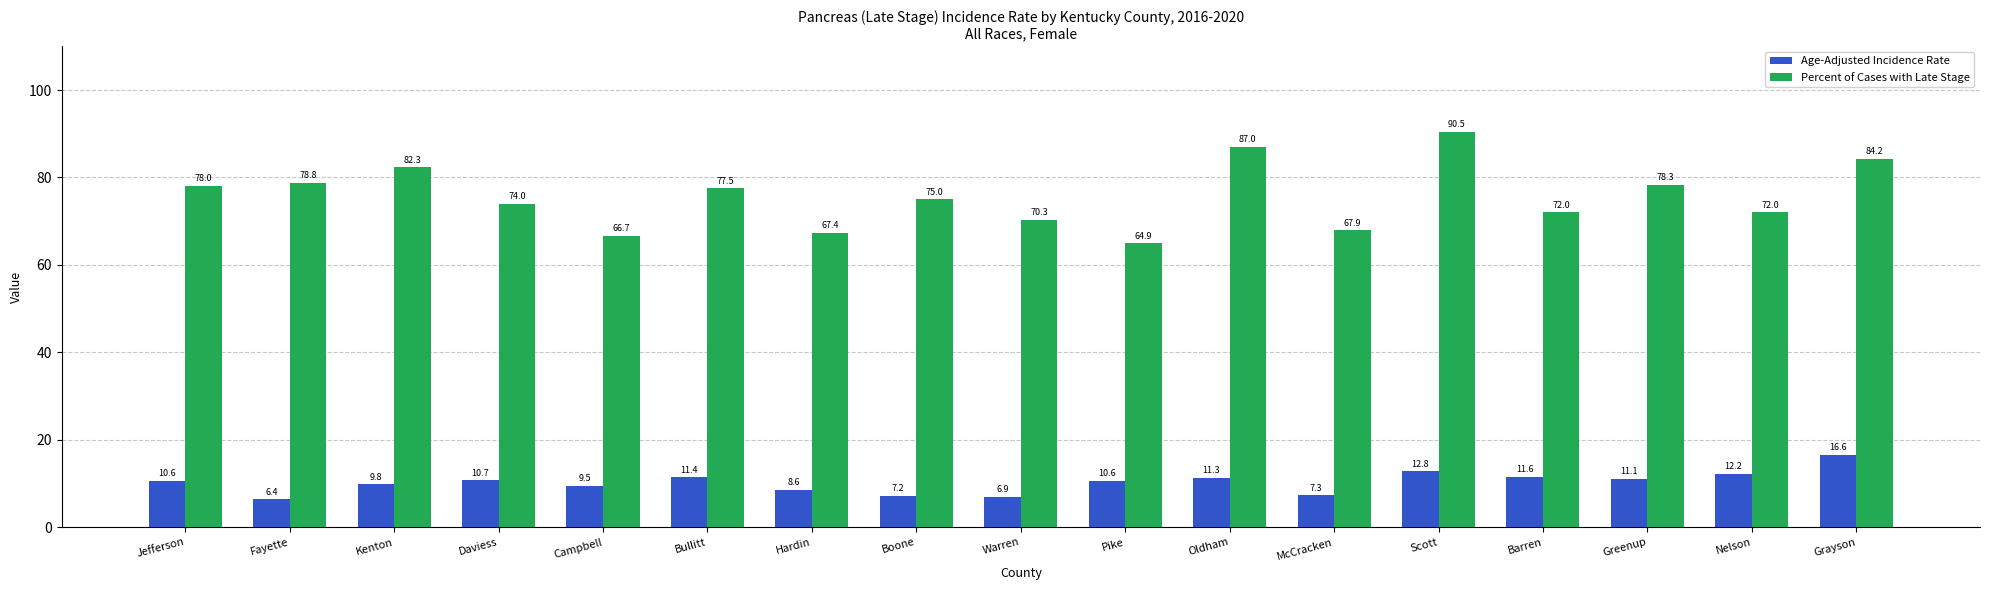

What is the difference between the maximum and second lowest values in the Age-Adjusted Incidence Rate series?

9.7